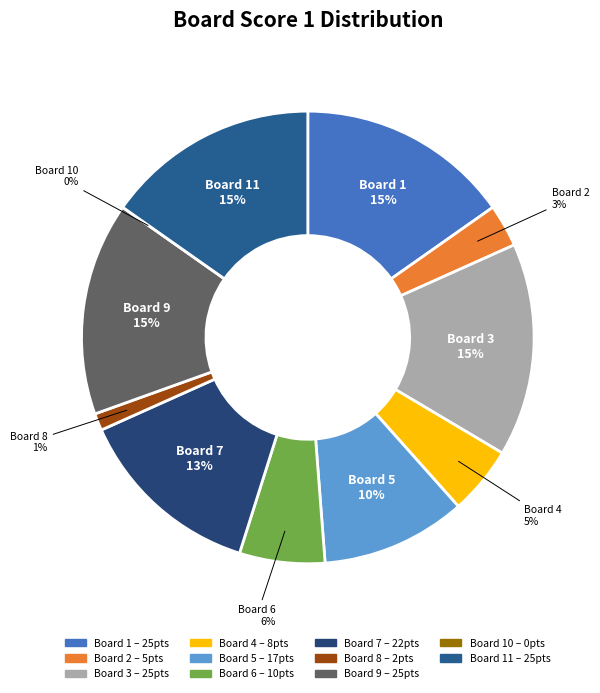

To the nearest percent, what is the combined percentage of 7 and 6?

20%